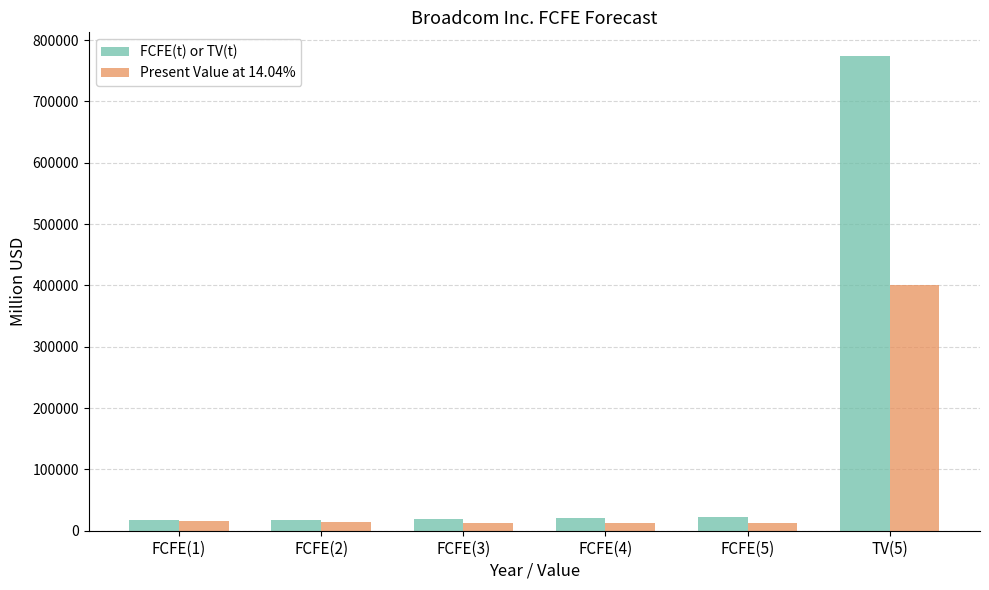

True or false: Present Value at 14.04% has a value of 169475 at TV(5).

False